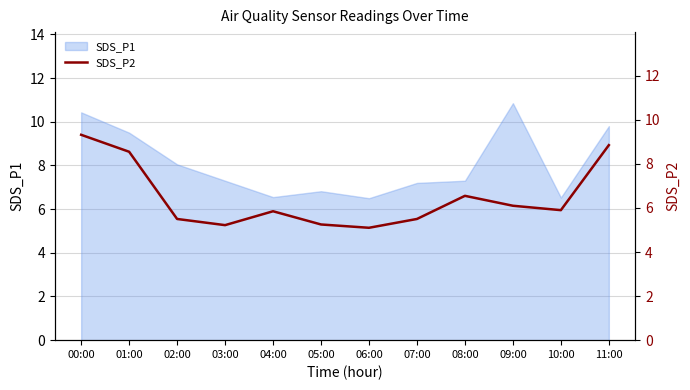

Where is the data nearest to the value 7?

08:00